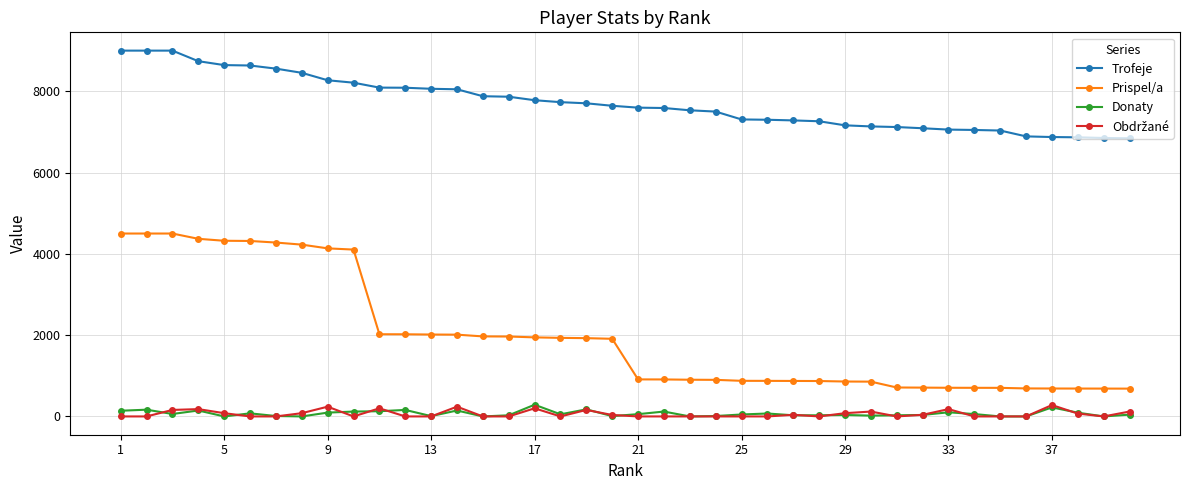

Count the number of data series in this chart.

4